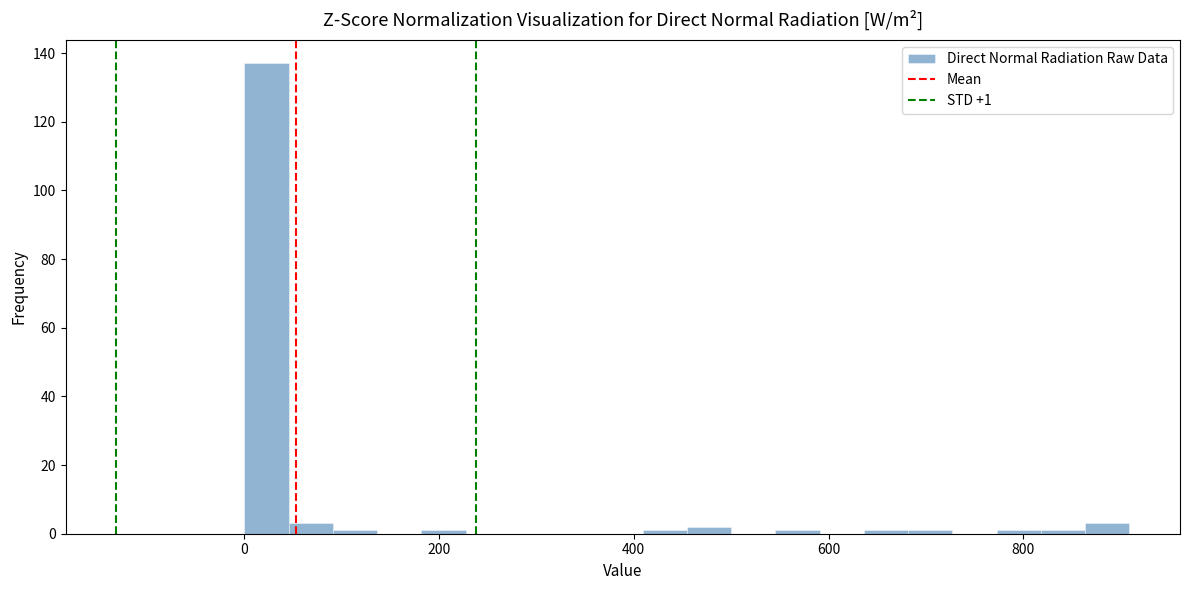

Read against the x-axis, roughly where is the centre of the tallest bar?

20